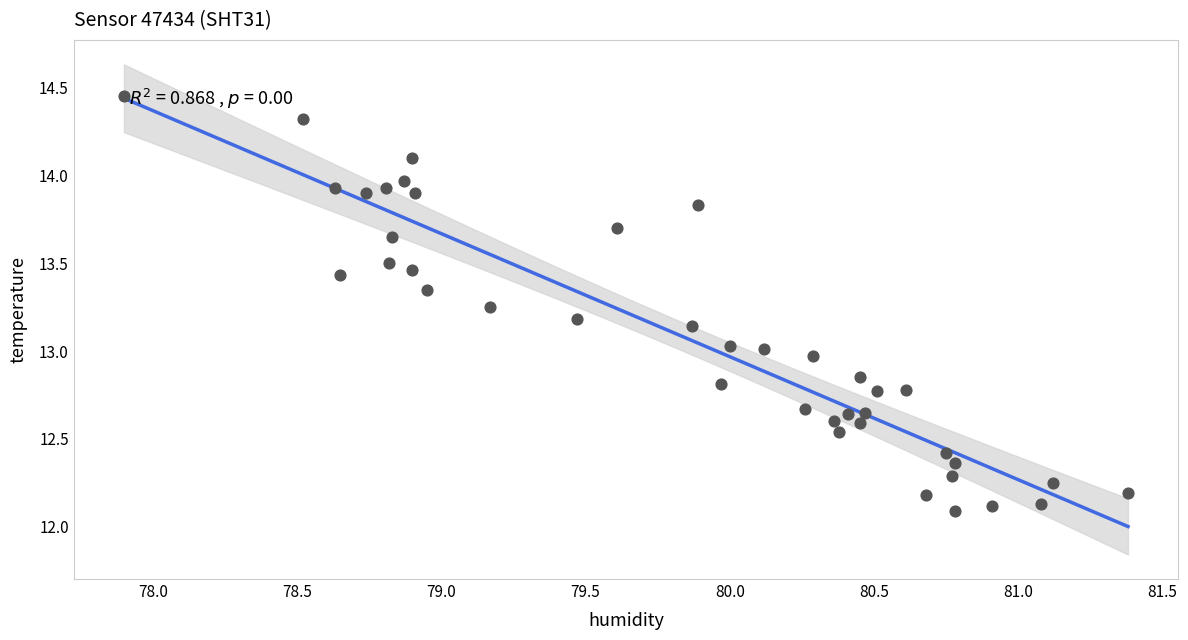

What is the range of X values (max minus min)?

3.5